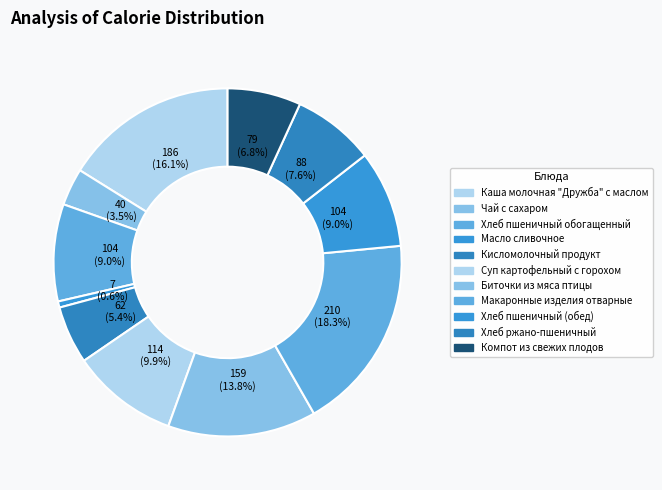

Combined, what portion of the pie is Компот из свежих плодов and Кисломолочный продукт?

12.2%